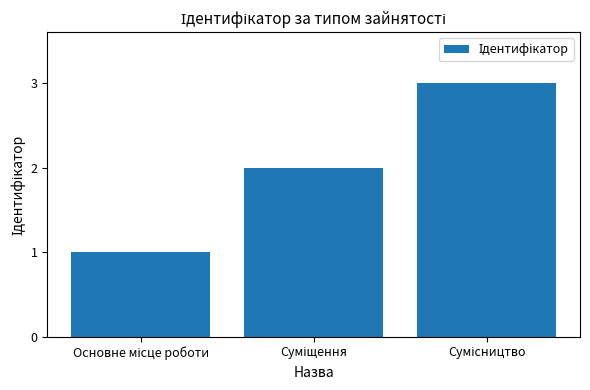

How many distinct data groups are displayed?

1